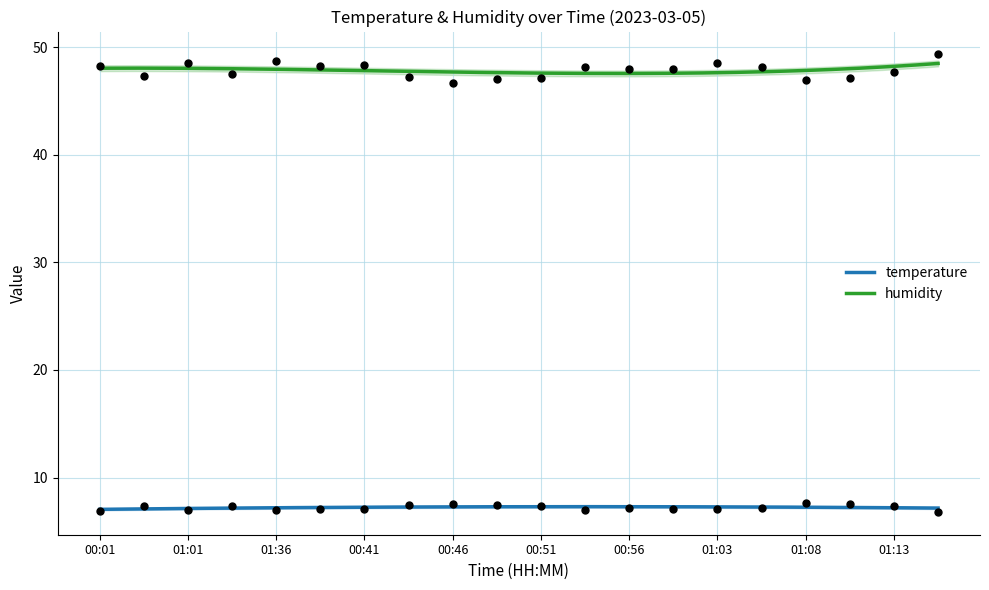

Is the value of humidity at 08:01 greater than the value of temperature at 08:01?

Yes